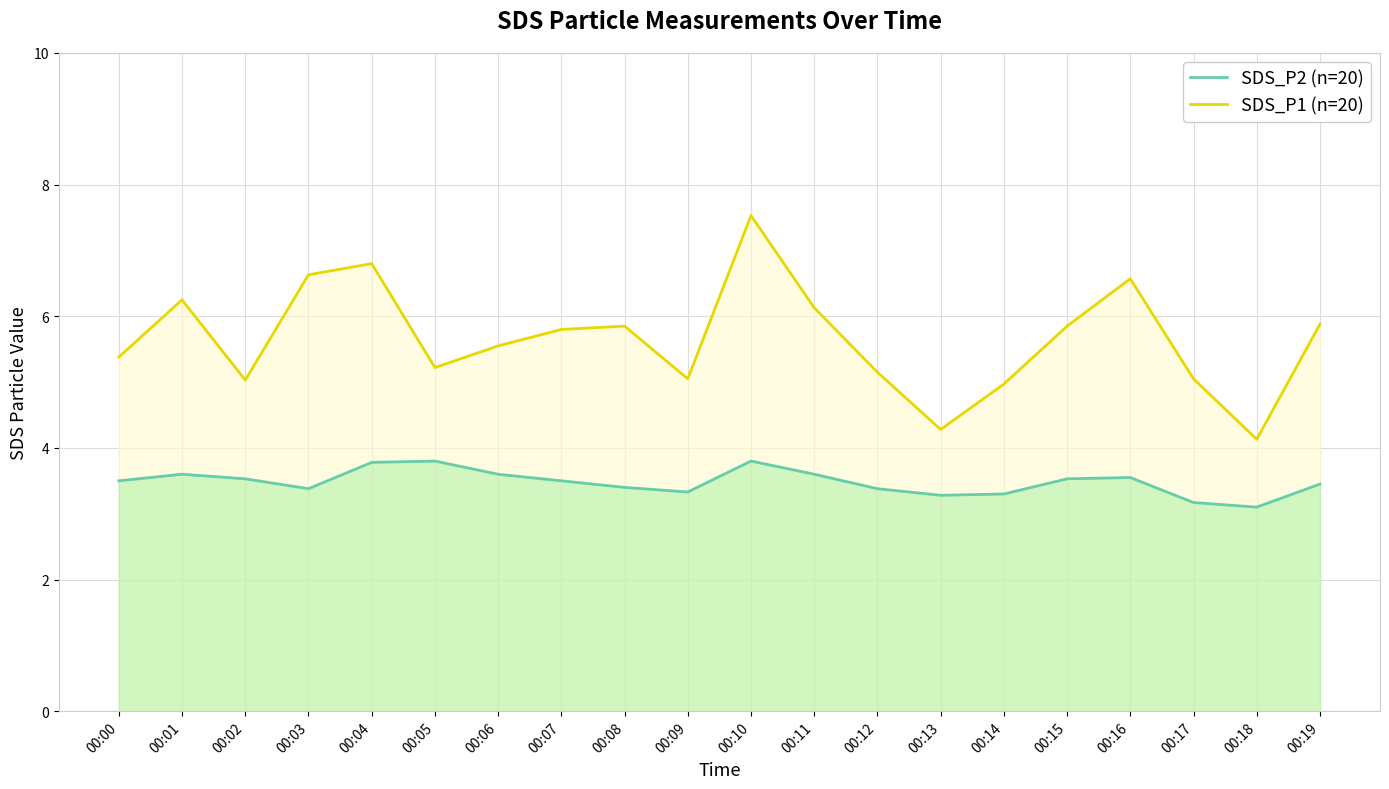

What is the value of the SDS_P2 point at the 13th from the left?

3.4